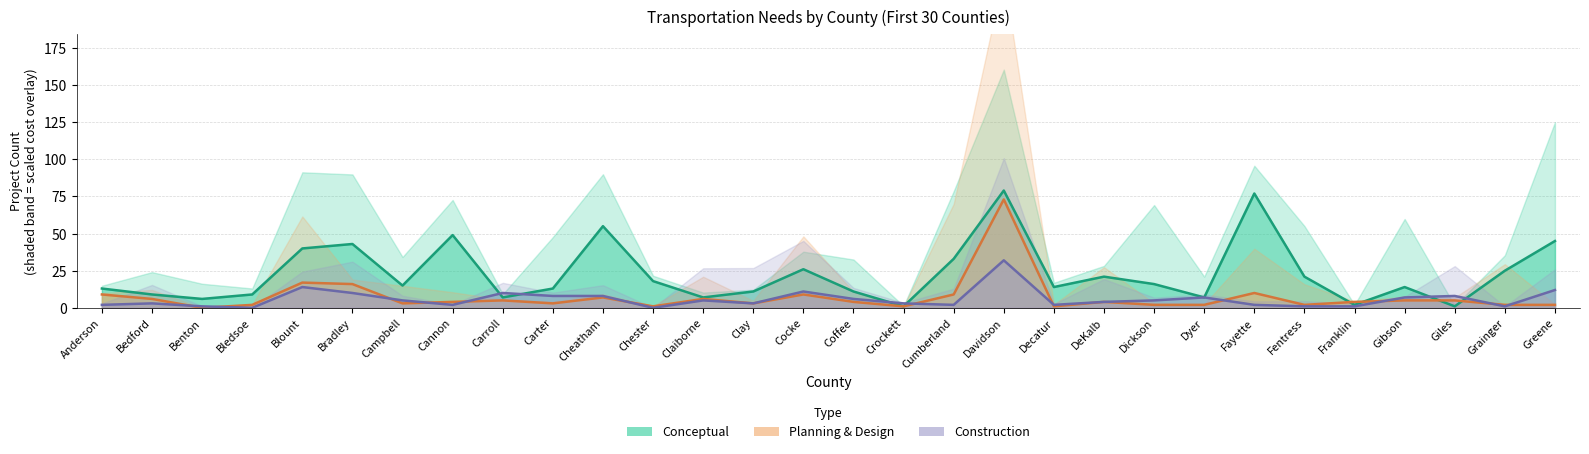

At which category does the chart reach its peak across all series?

Davidson